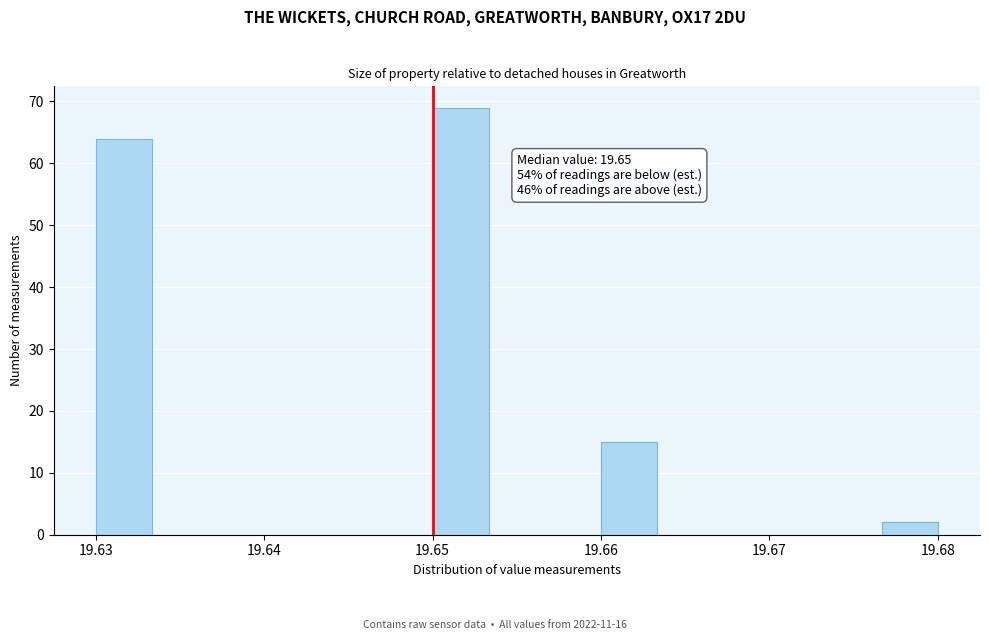

Around what value on the x-axis is the tallest bar? Give the approximate position of its centre, as read against the axis.

19.652